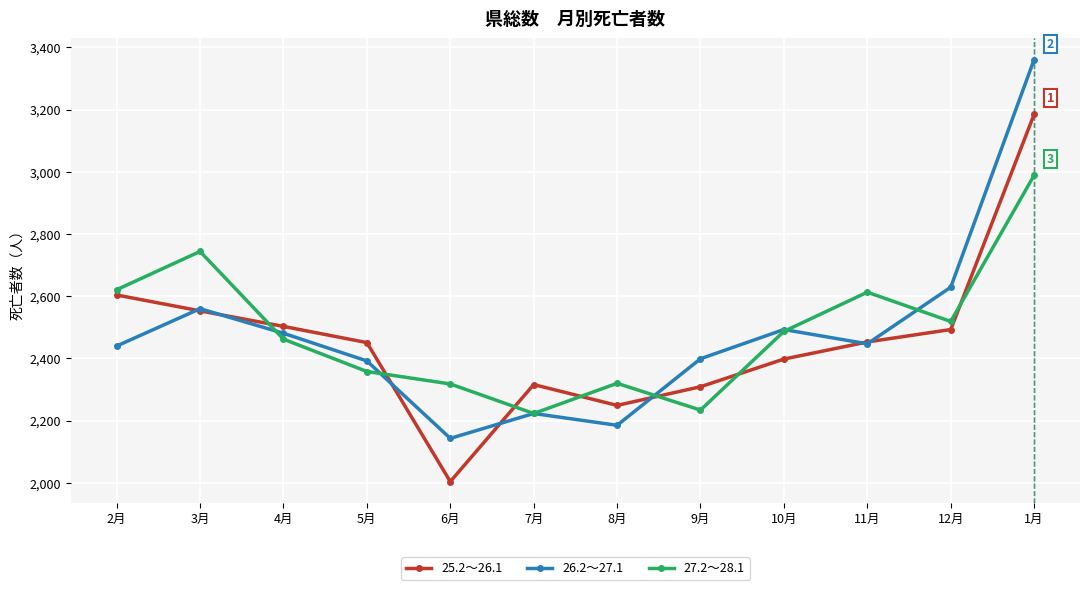

What are all the series names shown in the legend?

25.2～26.1, 26.2～27.1, 27.2～28.1